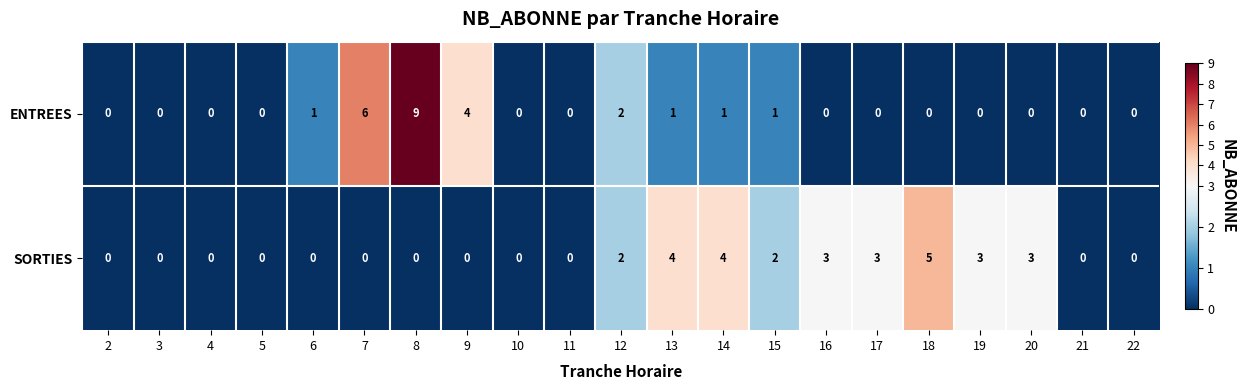

How many ENTREES values are between 0 and 1?

17